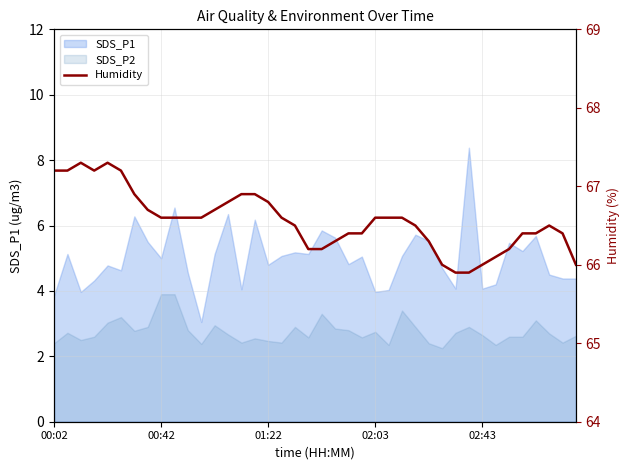

How many points are higher than both their immediate neighbors (excluding endpoints)?

3